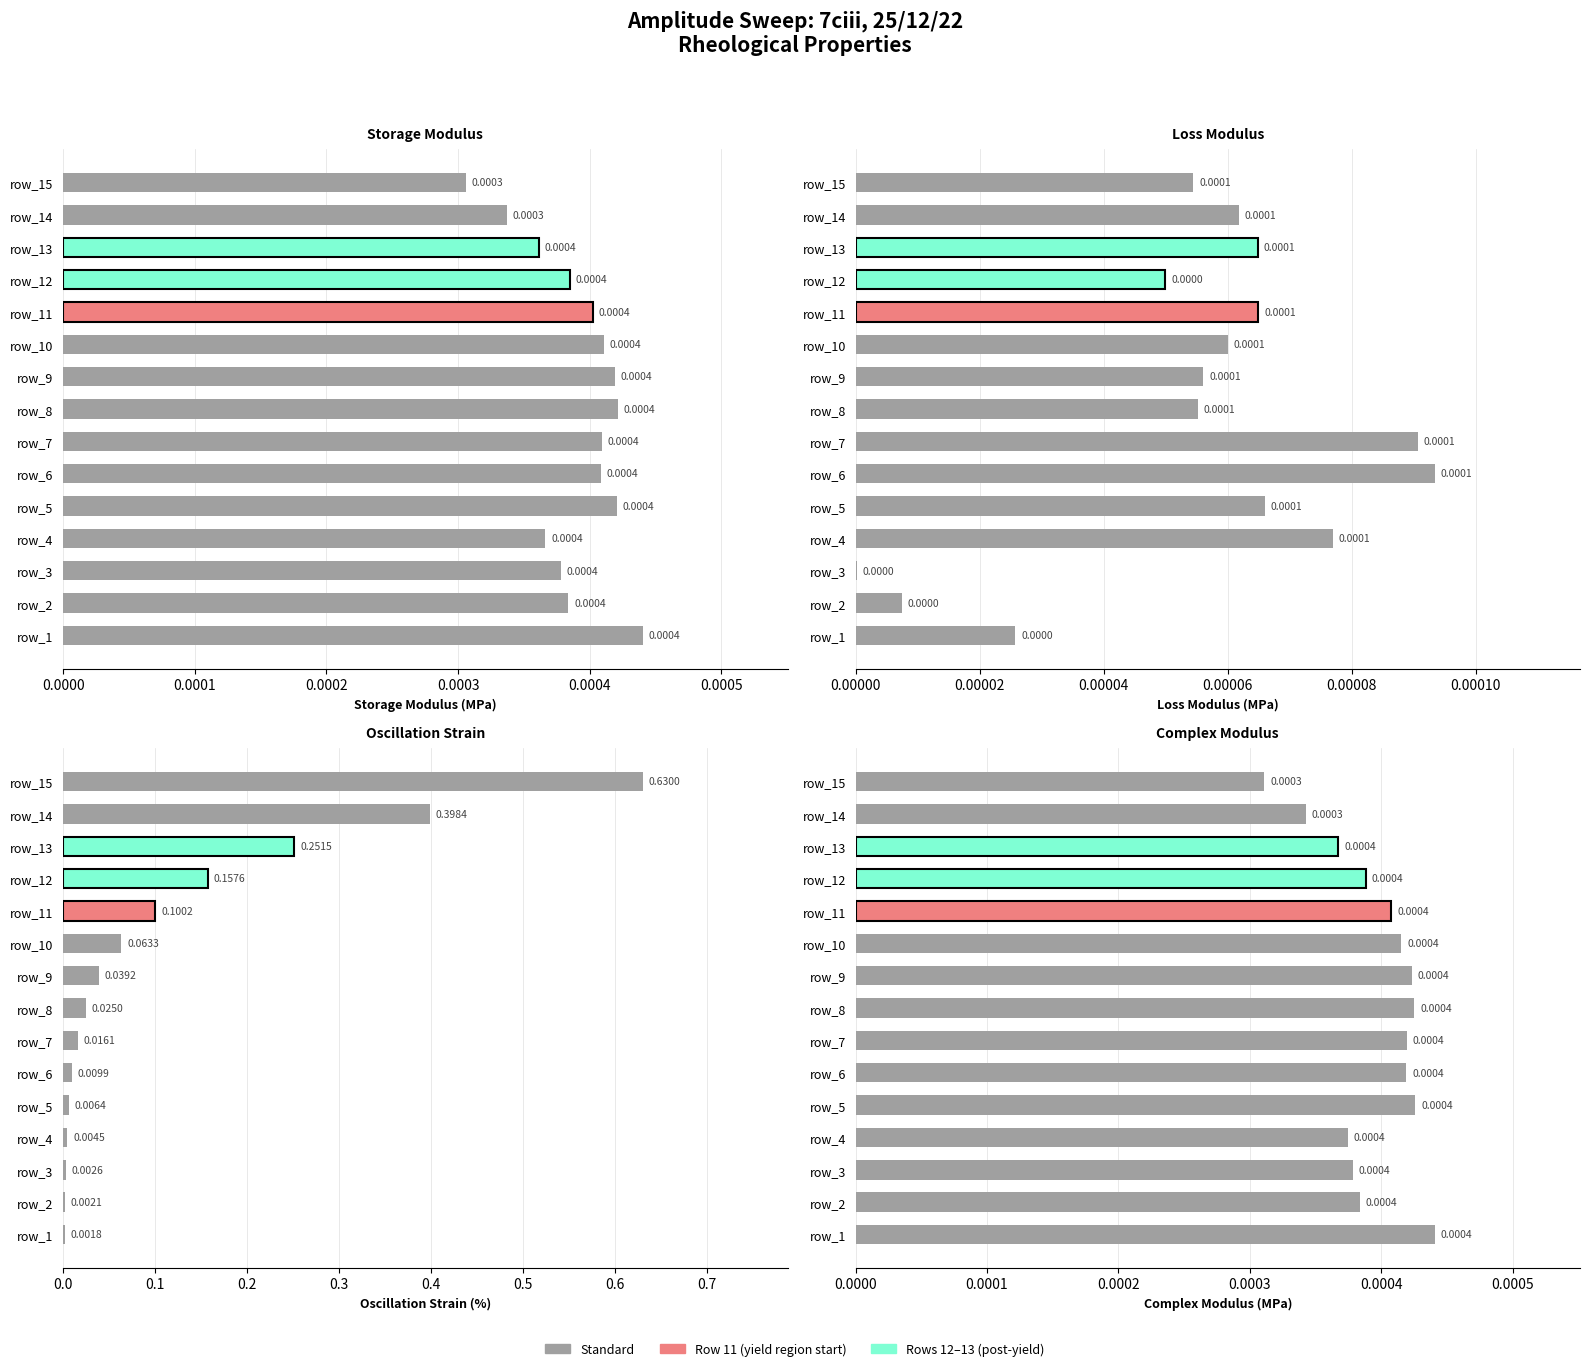

What is the highest value of the Oscillation strain (%) series?

0.6